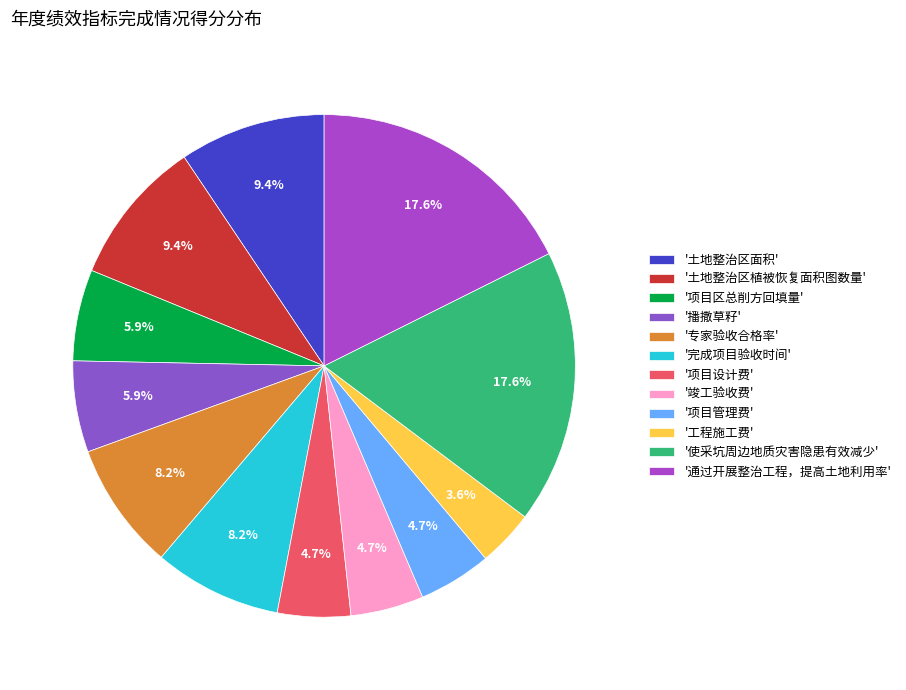

How many segments does this pie chart have?

12